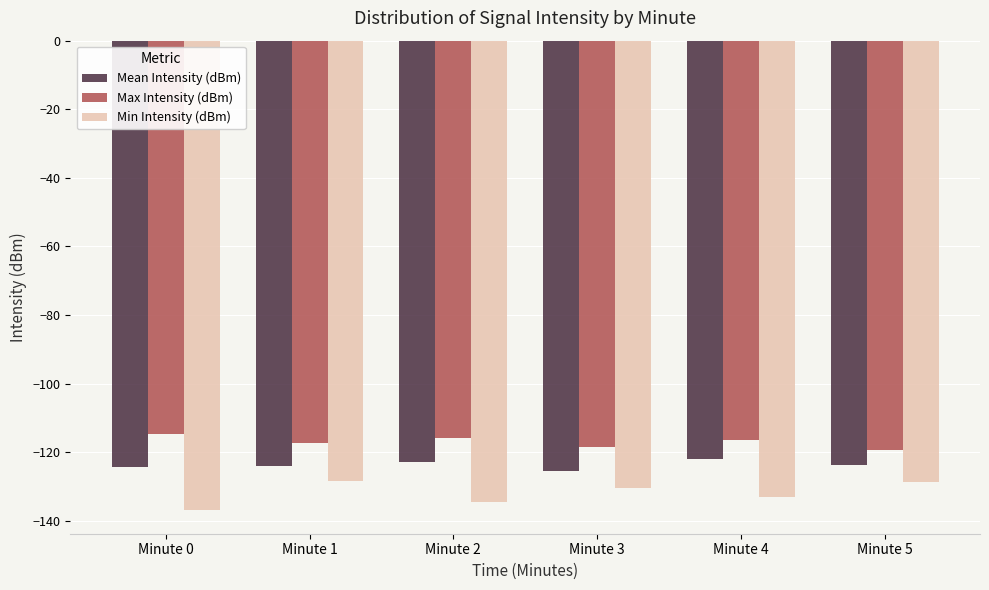

Is the value of Max Intensity (dBm) at Minute 4 greater than the value of Mean Intensity (dBm) at Minute 5?

Yes